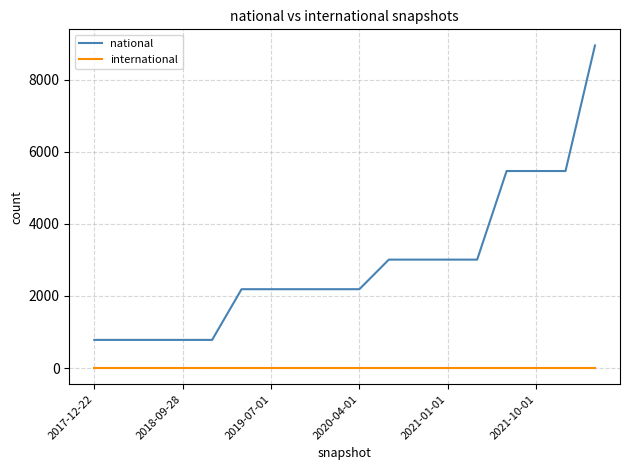

What is the maximum value shown in the chart?

8953